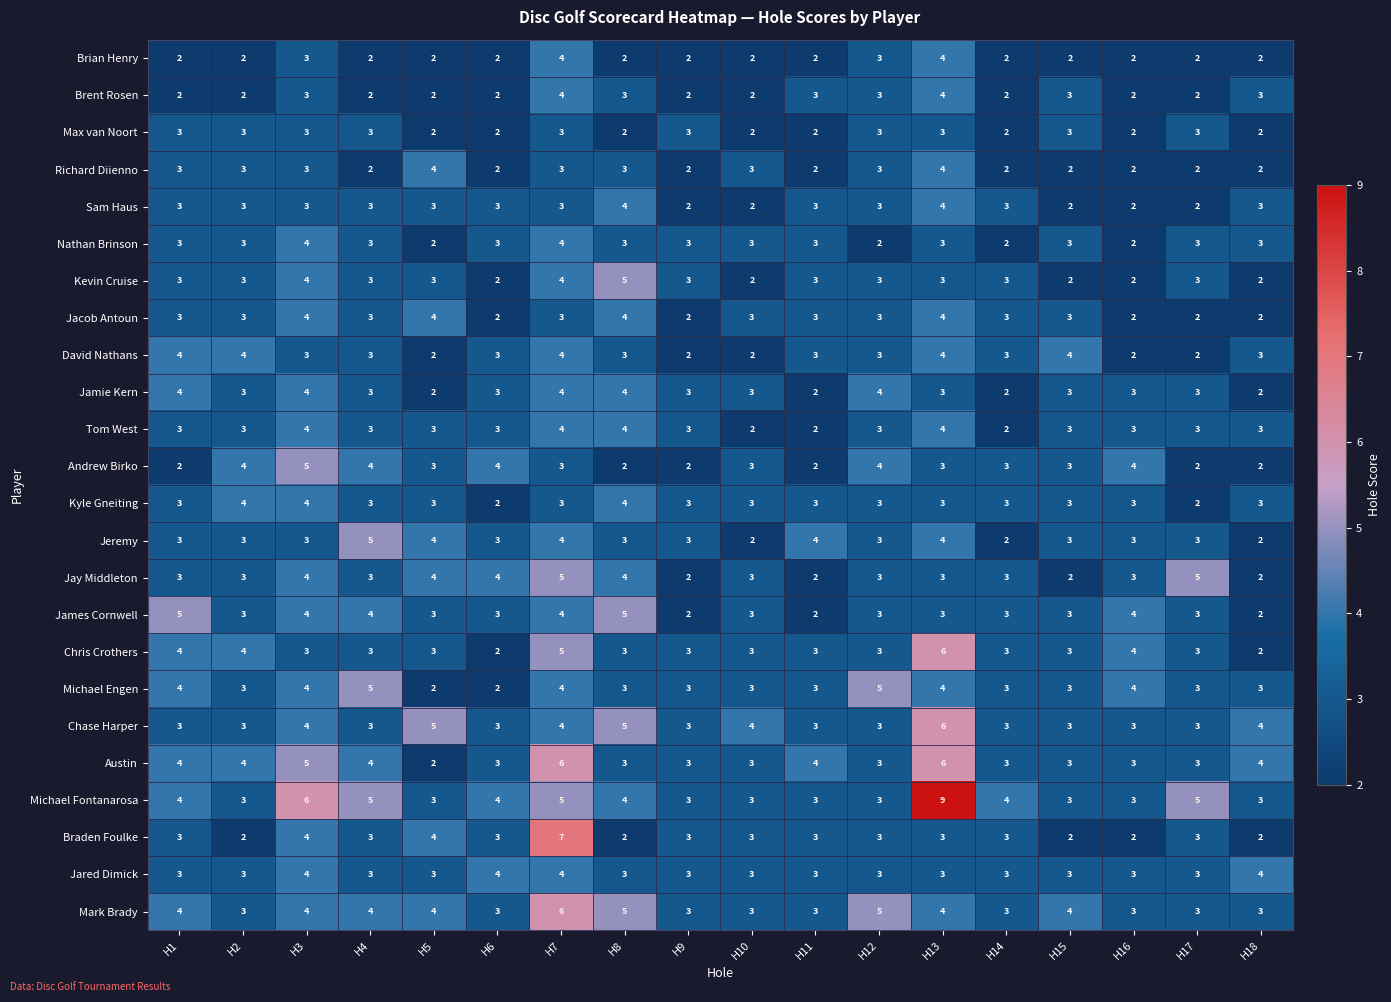

At which category does the chart reach its peak across all series?

H13